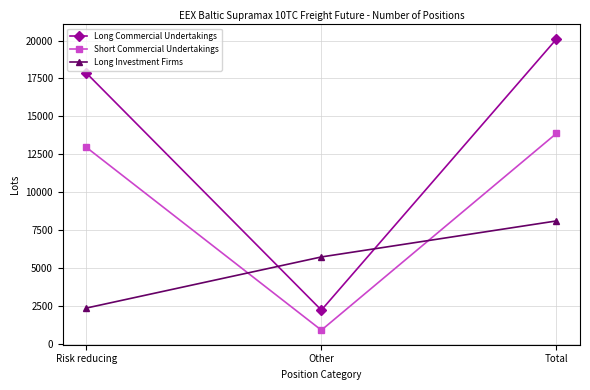

Reading left to right, transcribe all the data shown in this chart.

Long Commercial Undertakings: Risk reducing=17863.4	Other=2238.0	Total=20101.4
Short Commercial Undertakings: Risk reducing=12967.7	Other=917.0	Total=13884.7
Long Investment Firms: Risk reducing=2373.0	Other=5742.0	Total=8115.0